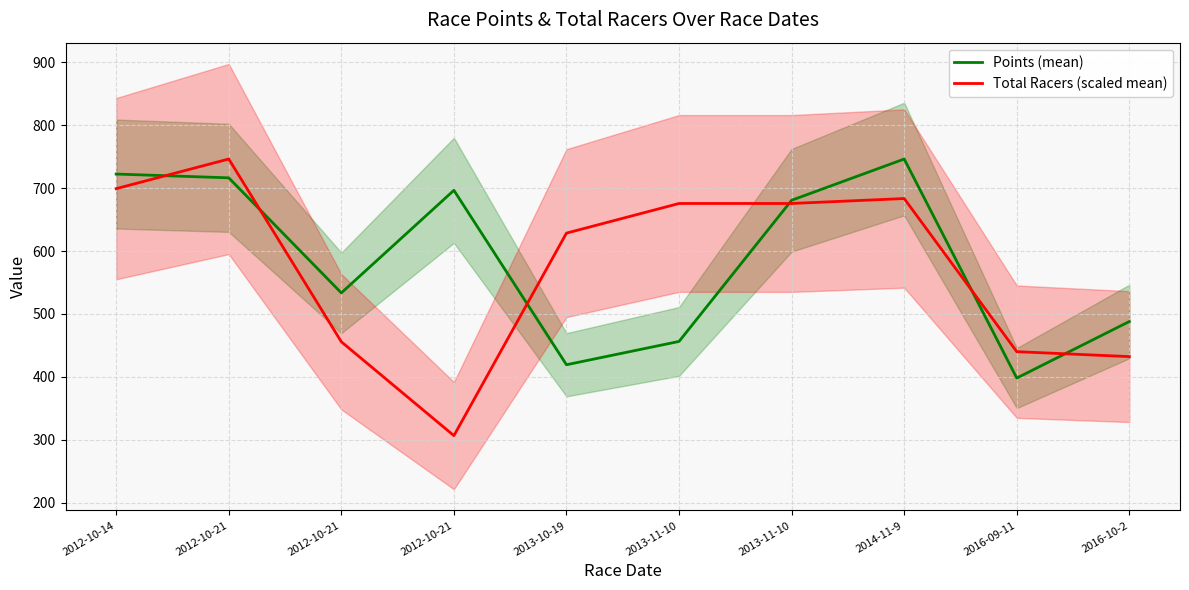

Is this an area chart (filled region under the line)?

No